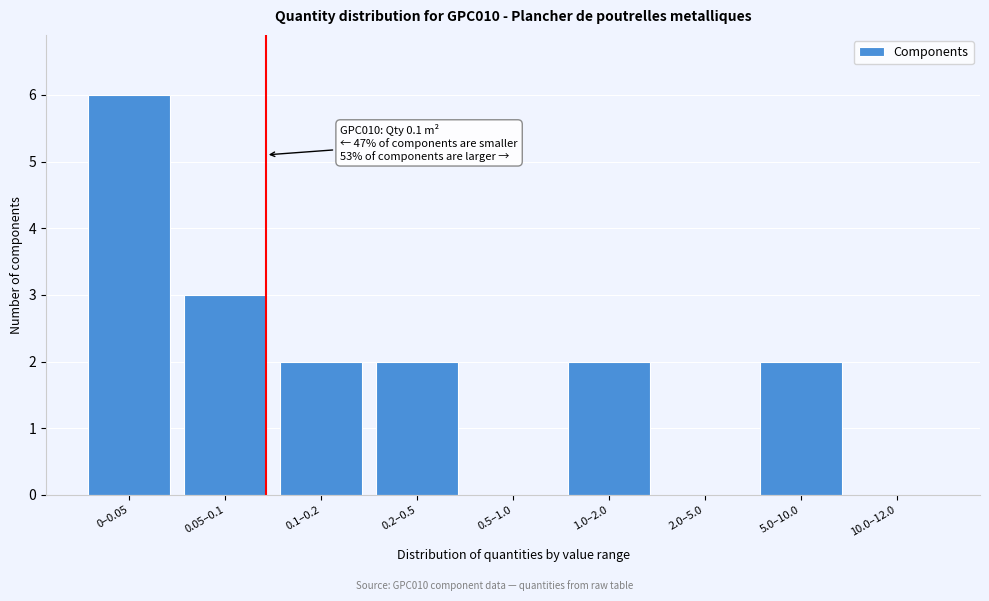

Reading left to right, list all the values displayed in this chart.

0–0.05=6	0.05–0.1=3	0.1–0.2=2	0.2–0.5=2	0.5–1.0=0	1.0–2.0=2	2.0–5.0=0	5.0–10.0=2	10.0–12.0=0